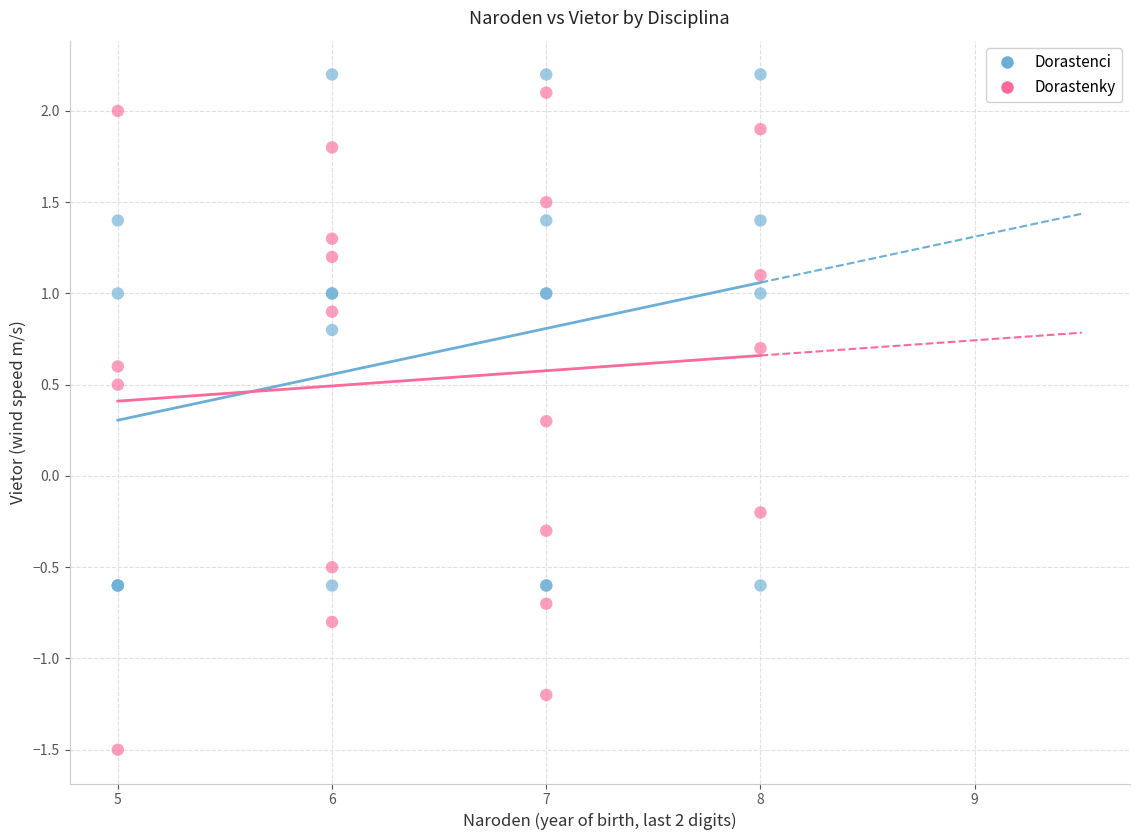

Which series has the largest Y range (max minus min)?

Dorastenky